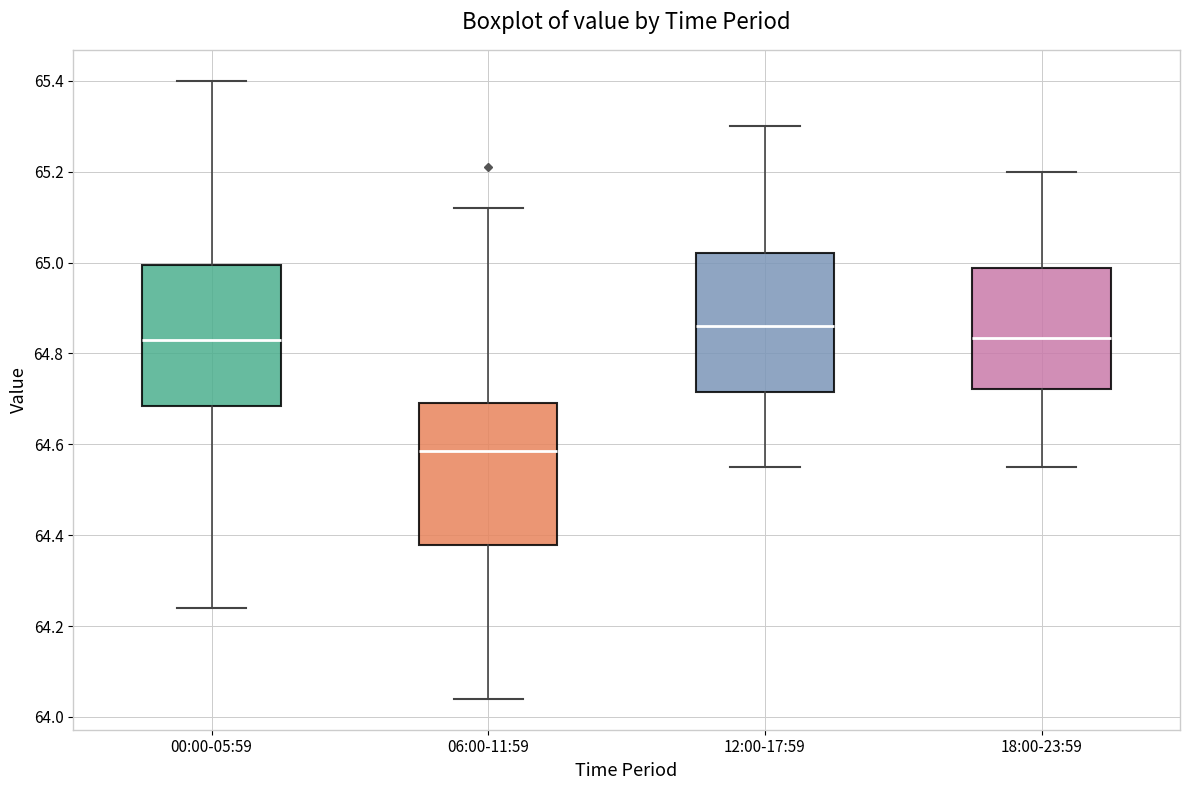

Where is the lower edge of the box for 12:00-17:59 on the y-axis? The values are not printed on the chart, so give them approximately, as read against the axis.

64.72